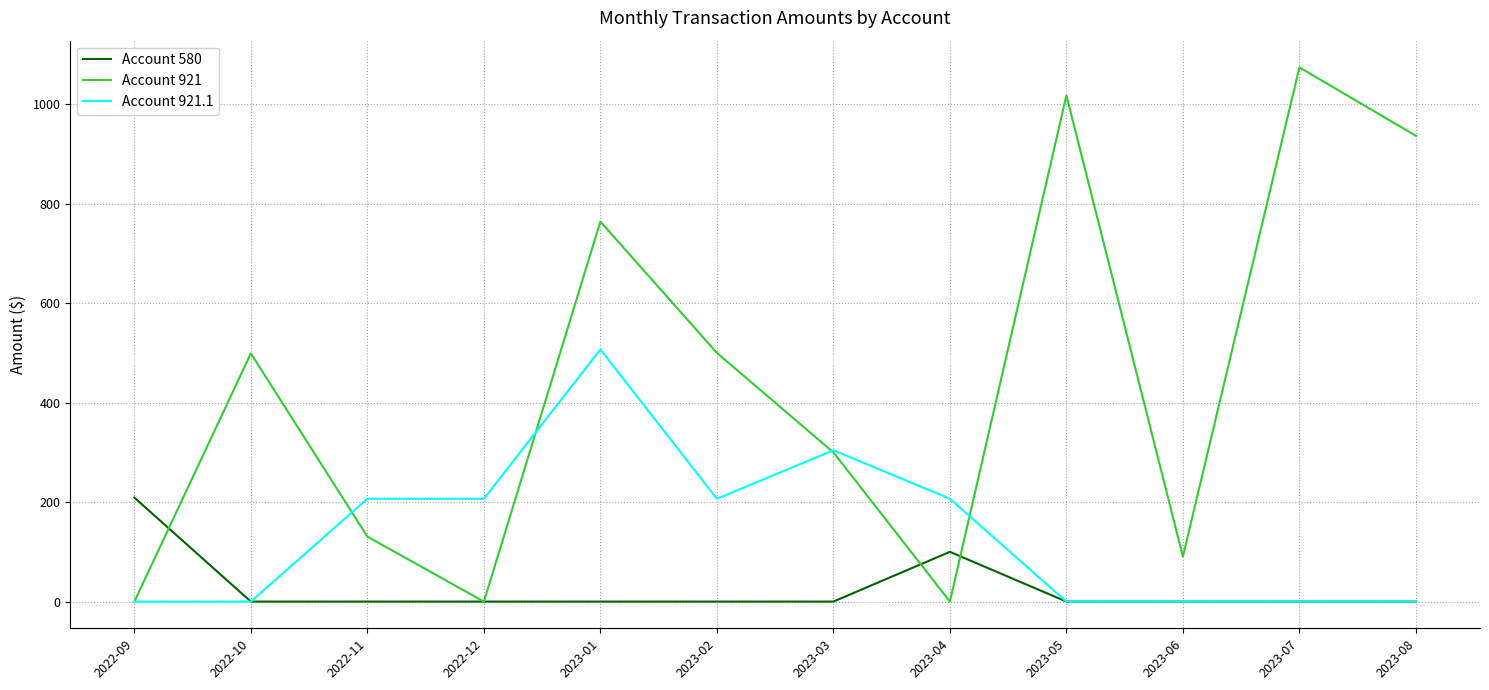

Rank the series by their maximum value, from lowest to highest.

Account 580, Account 921.1, Account 921